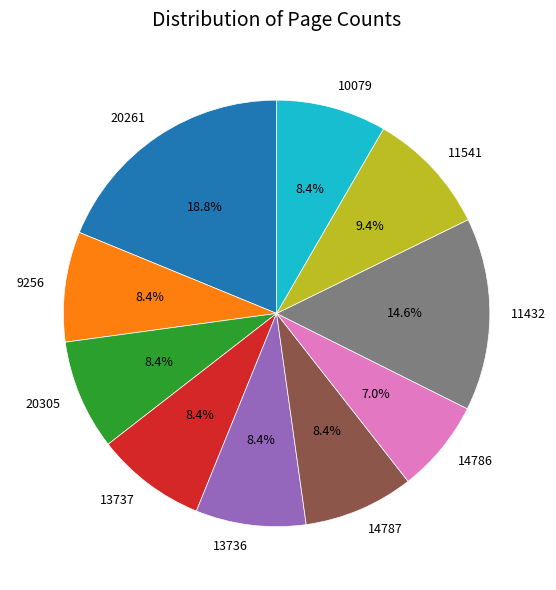

To the nearest percent, what percentage of the pie is 11541?

9%